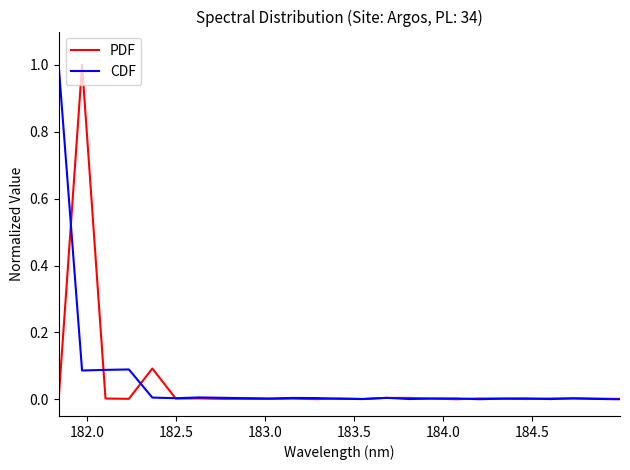

What is the highest value of the CDF series?

1.0